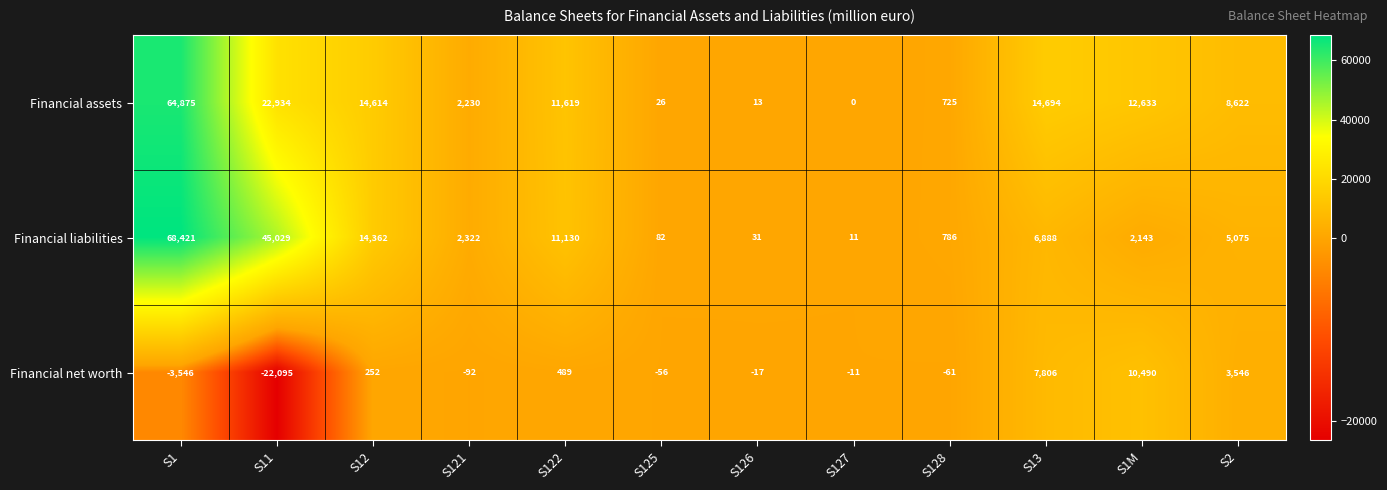

The value of Financial liabilities at S11 is 9326. True or false?

False